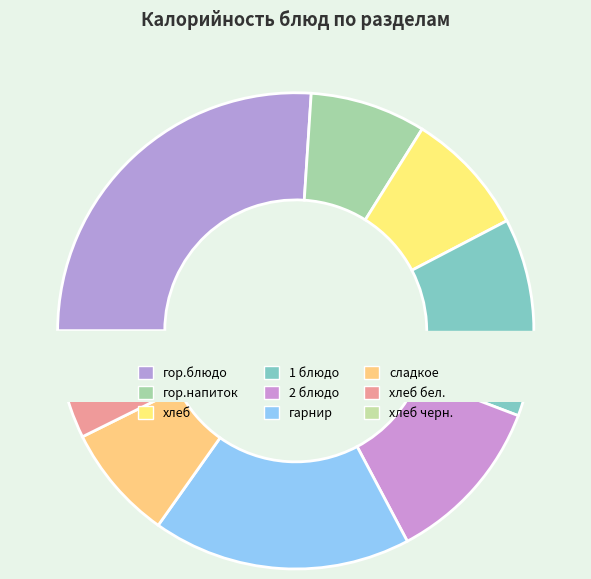

To the nearest percent, what percentage of the pie is 1 блюдо?

13%